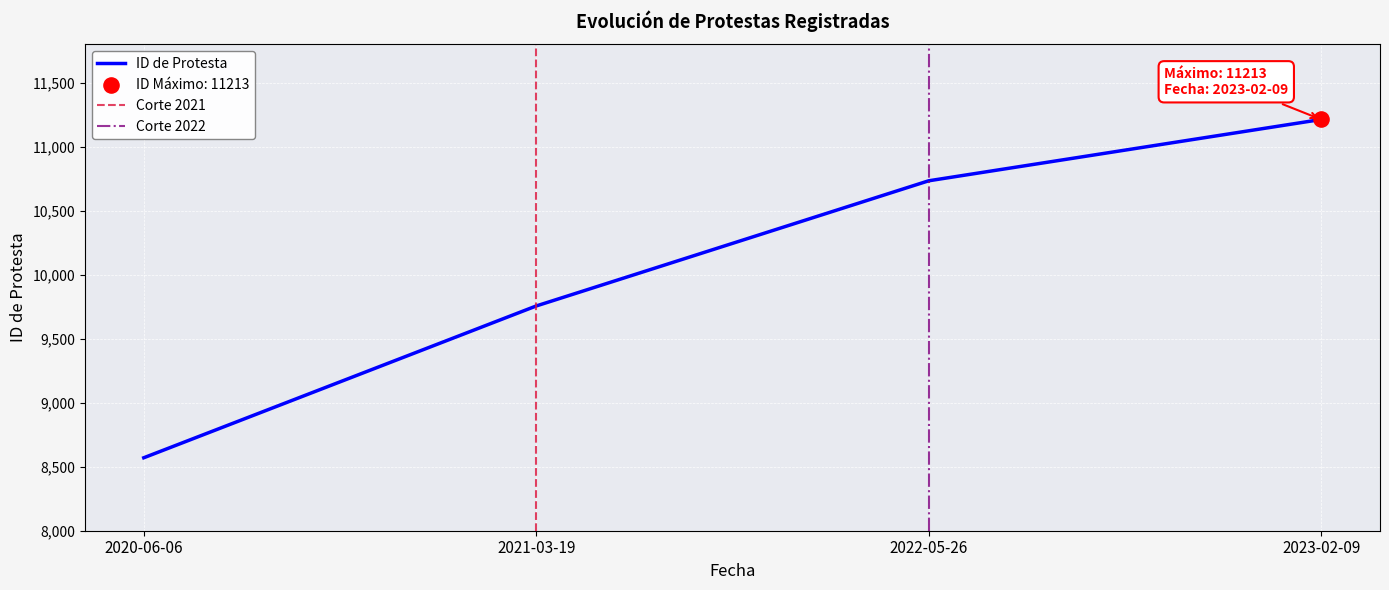

Which has a higher value, 2022-05-26 or 2021-03-19?

2022-05-26